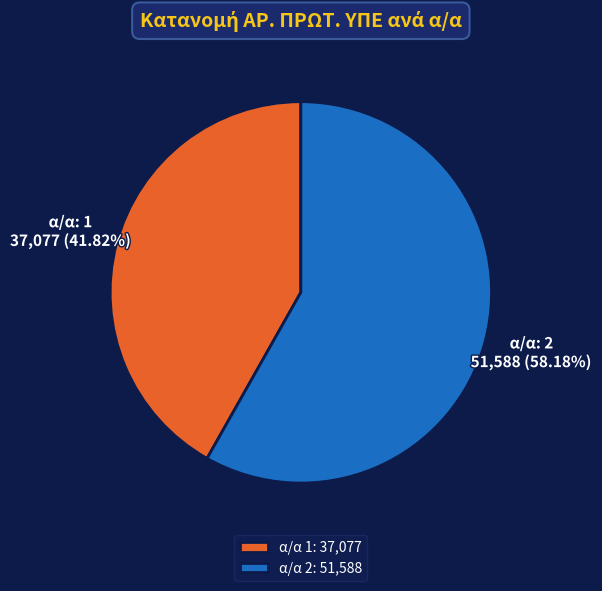

Which category has the smallest portion of the pie?

α/α 1: 37,077